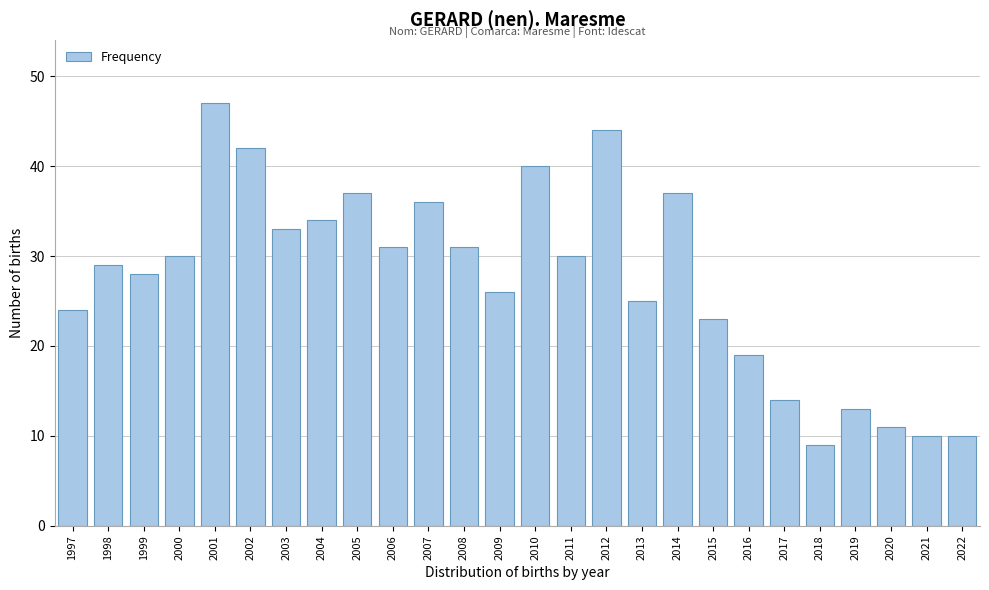

Reading left to right, extract all data points from this chart.

1997=24	1998=29	1999=28	2000=30	2001=47	2002=42	2003=33	2004=34	2005=37	2006=31	2007=36	2008=31	2009=26	2010=40	2011=30	2012=44	2013=25	2014=37	2015=23	2016=19	2017=14	2018=9	2019=13	2020=11	2021=10	2022=10